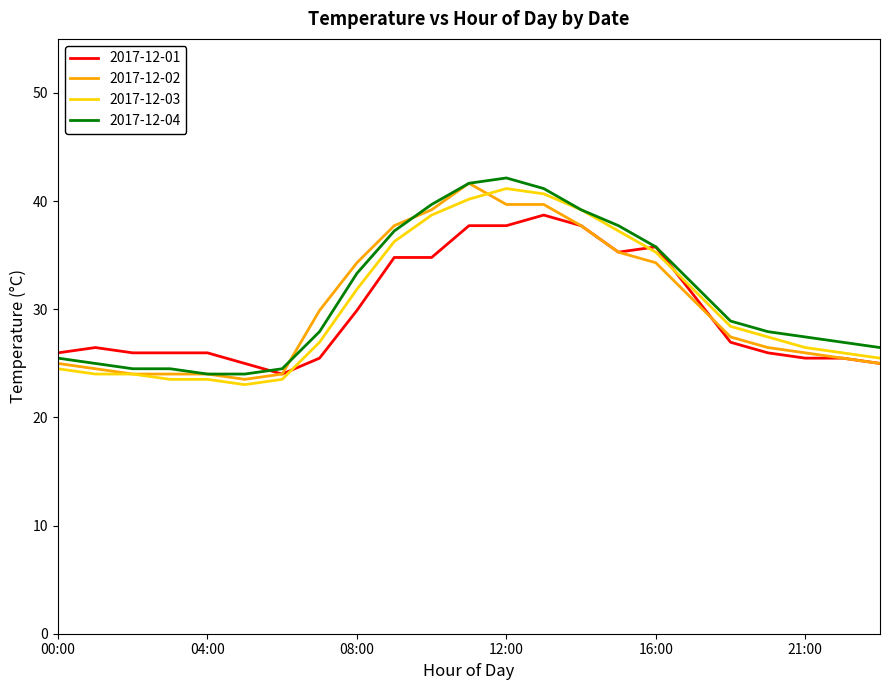

What is the minimum value shown in the chart?

23.0